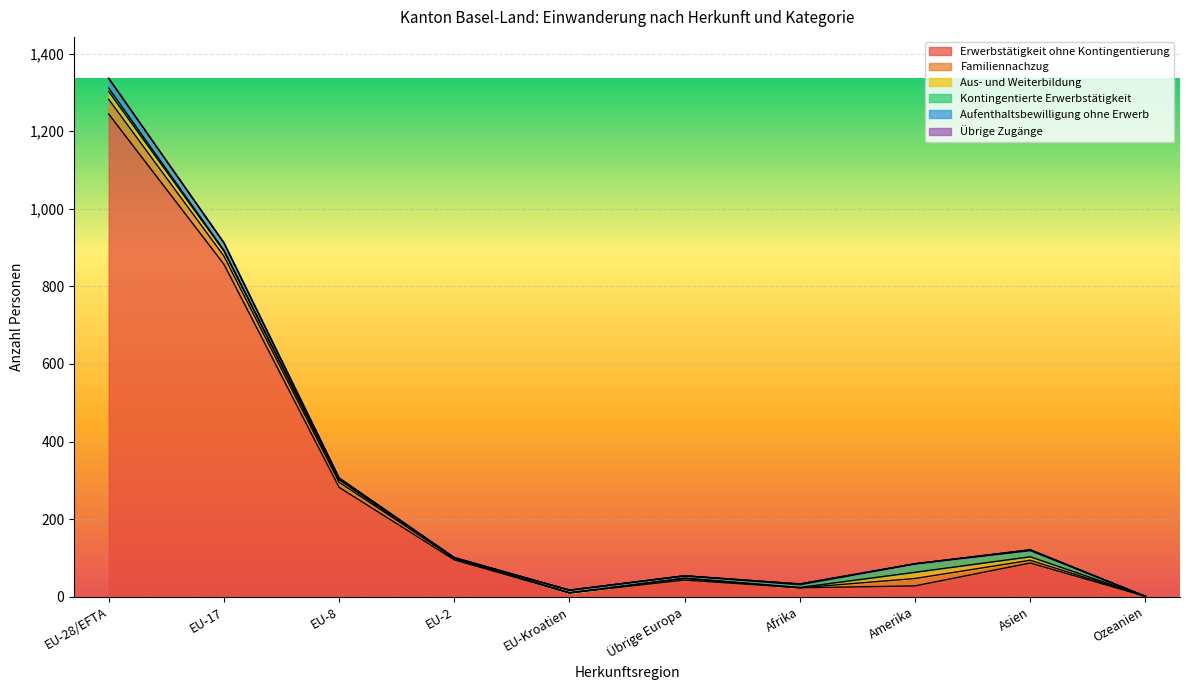

Reading left to right, what are all the values shown in this chart?

Erwerbstätigkeit ohne Kontingentierung: 1244	857	282	95	10	43	23	28	87	1
Familiennachzug: 38	21	13	4	0	4	0	19	7	0
Aus- und Weiterbildung: 20	13	7	0	0	1	1	16	9	0
Kontingentierte Erwerbstätigkeit: 9	2	0	0	7	6	7	22	16	0
Aufenthaltsbewilligung ohne Erwerb: 25	19	4	2	0	0	2	0	2	0
Übrige Zugänge: 0	0	0	0	0	0	0	0	0	0